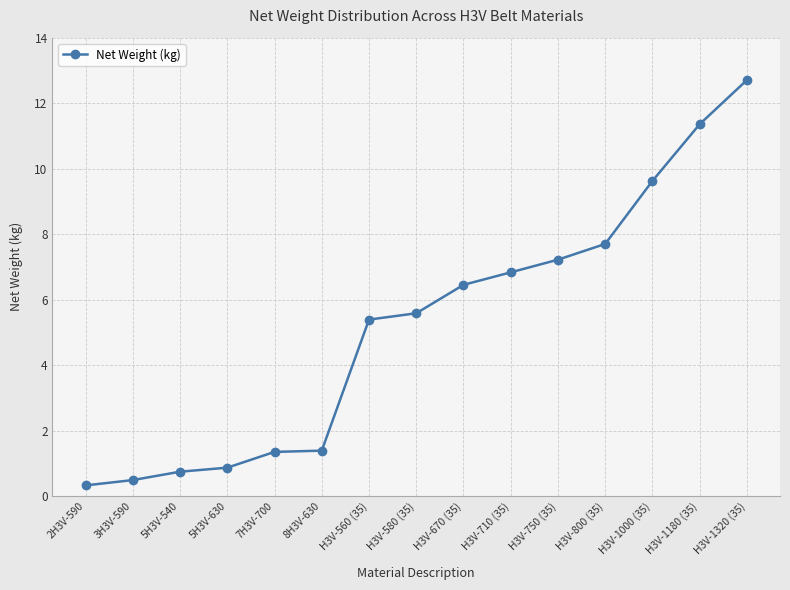

What is the sum of all values?

78.0